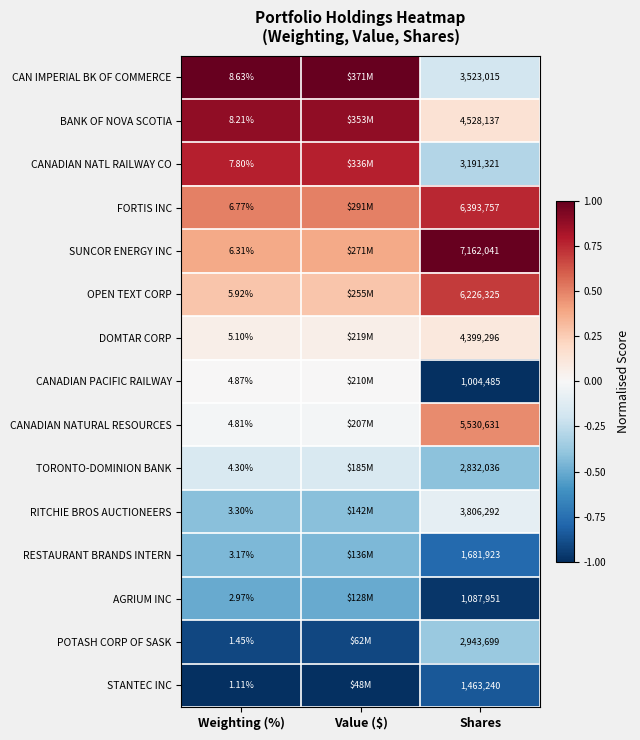

At Weighting (%), list the series in order from largest to smallest.

CAN IMPERIAL BK OF COMMERCE, BANK OF NOVA SCOTIA, CANADIAN NATL RAILWAY CO, FORTIS INC, SUNCOR ENERGY INC, OPEN TEXT CORP, DOMTAR CORP, CANADIAN PACIFIC RAILWAY, CANADIAN NATURAL RESOURCES, TORONTO-DOMINION BANK, RITCHIE BROS AUCTIONEERS, RESTAURANT BRANDS INTERN, AGRIUM INC, POTASH CORP OF SASK, STANTEC INC